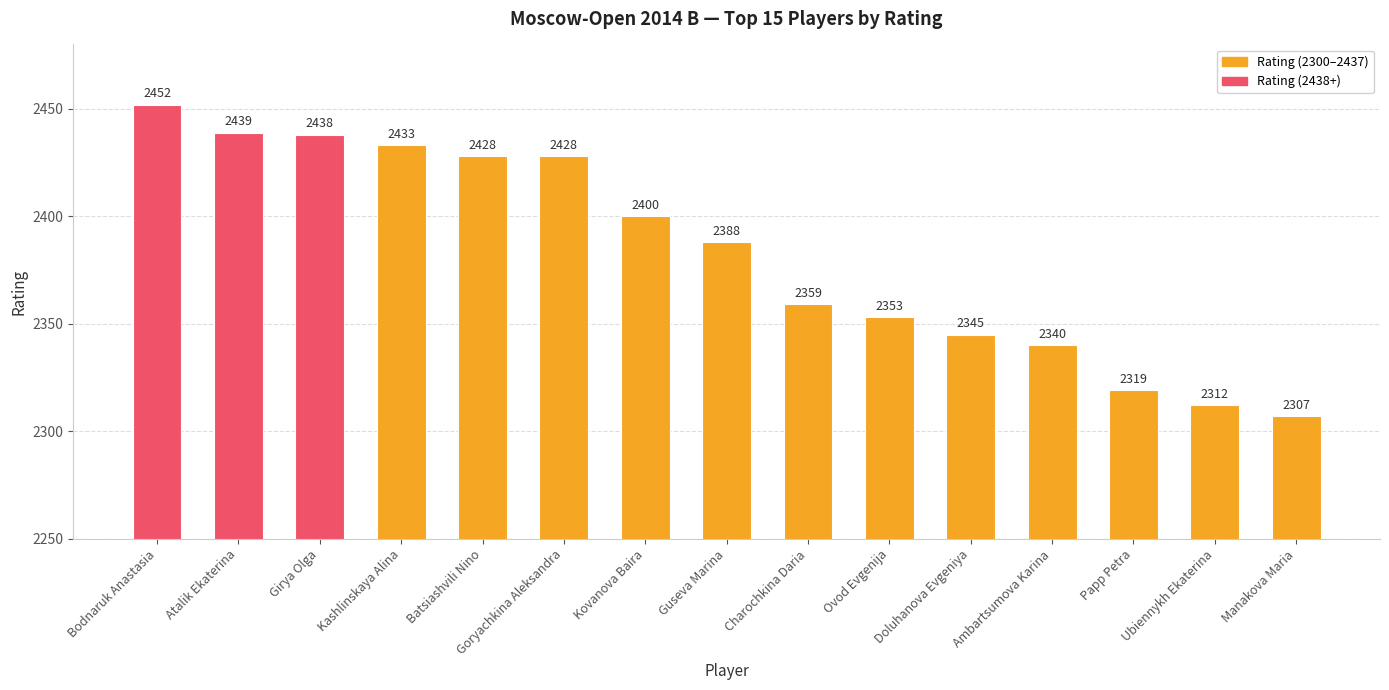

Does the chart contain any negative values?

No